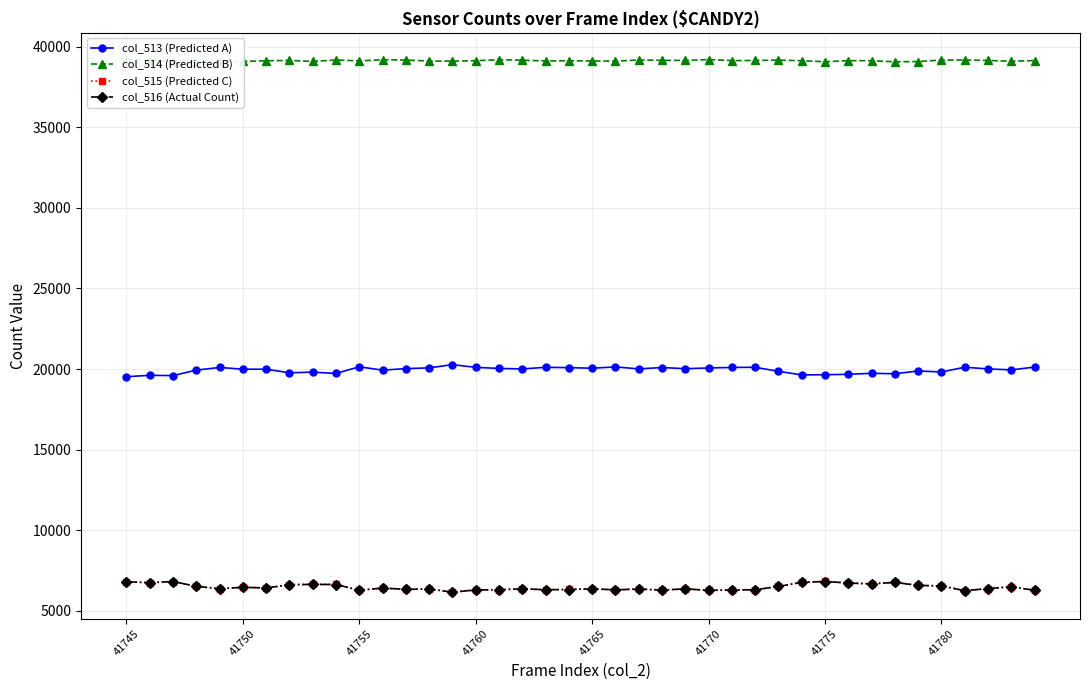

What is the difference between the maximum and minimum values in the col_516 (Actual Count) series?

663